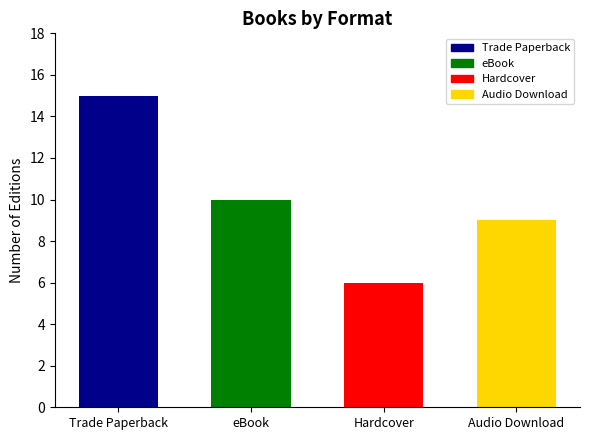

What is the change in value from eBook to Hardcover?

-4